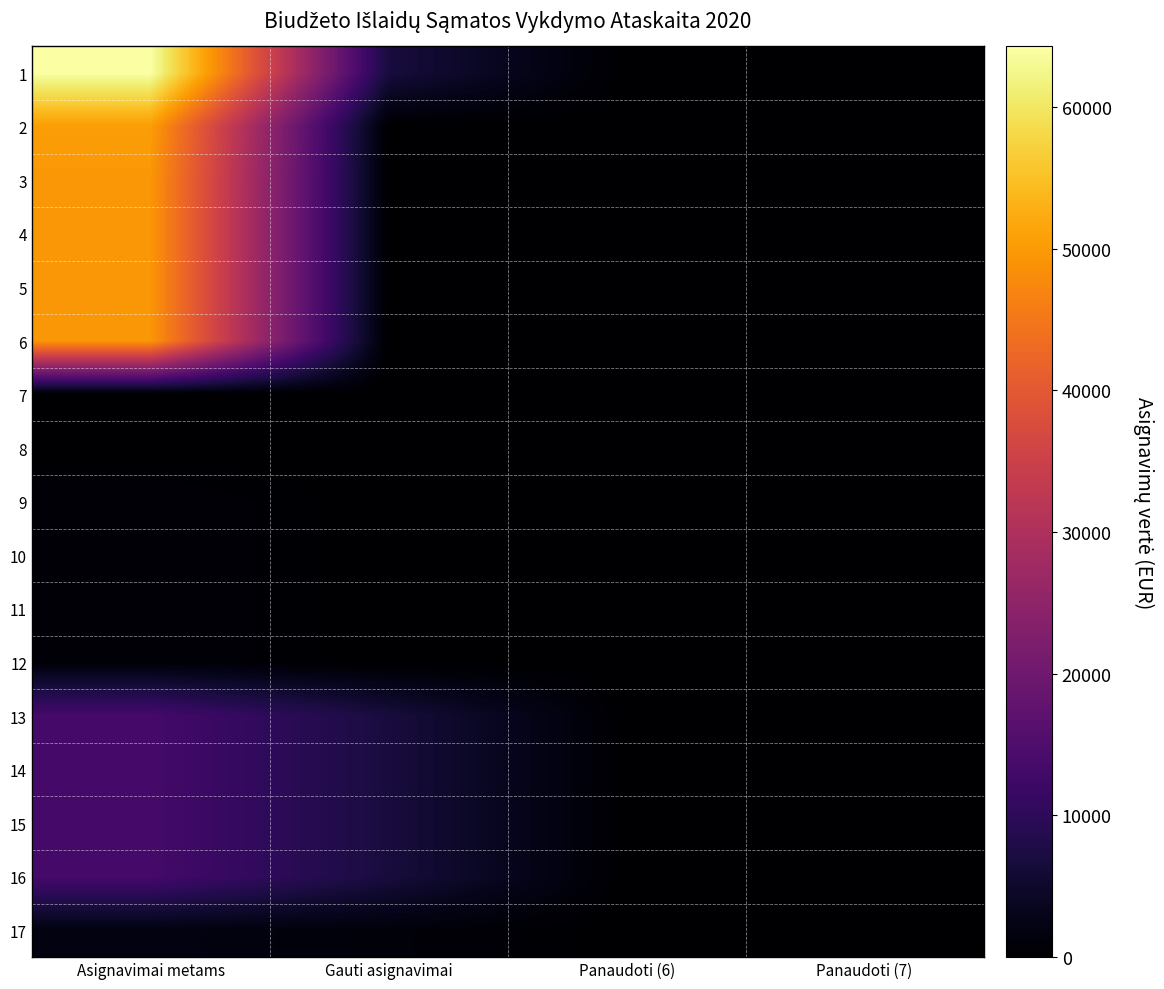

Which has a higher value, Gauti asignavimai or Panaudoti (6)?

Gauti asignavimai